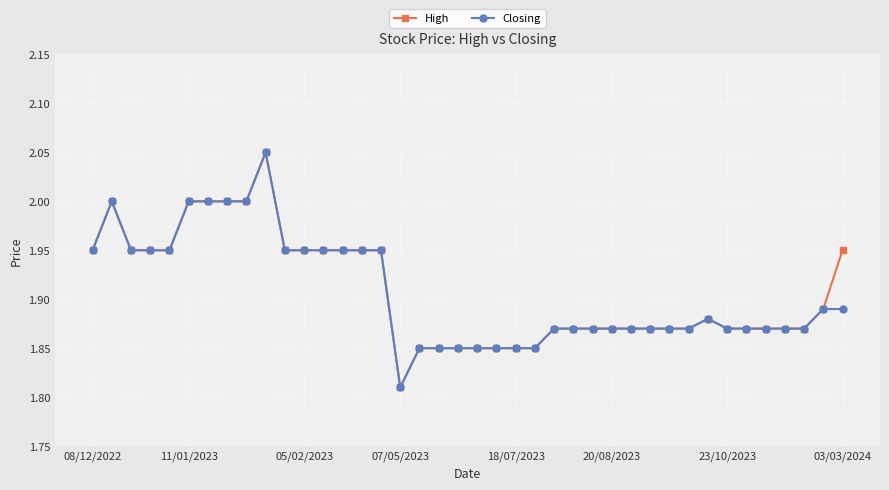

At how many categories does at least one series exceed 1?

40